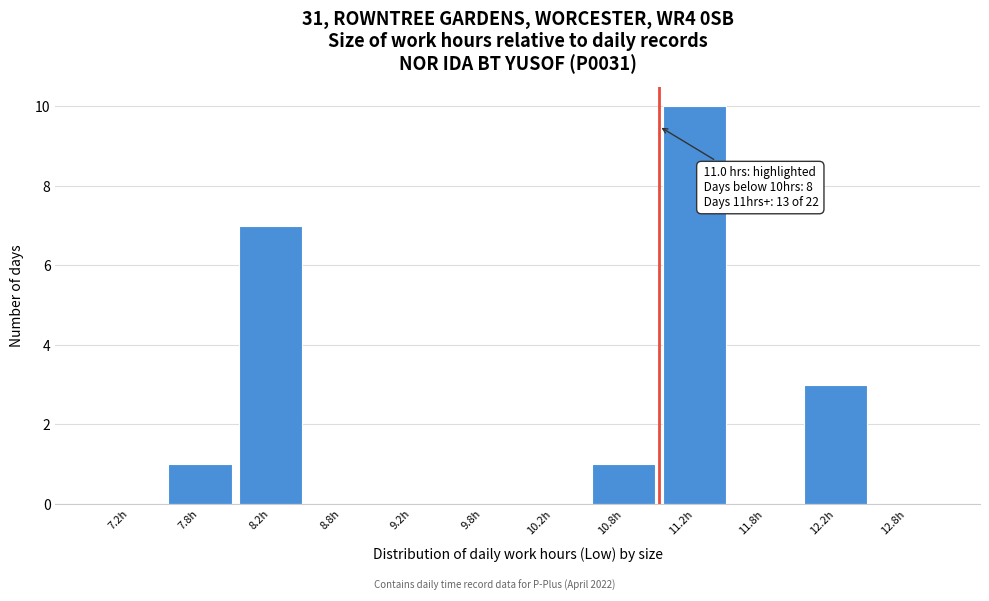

Which range on the x-axis has the tallest bar?

11.0 to 11.5